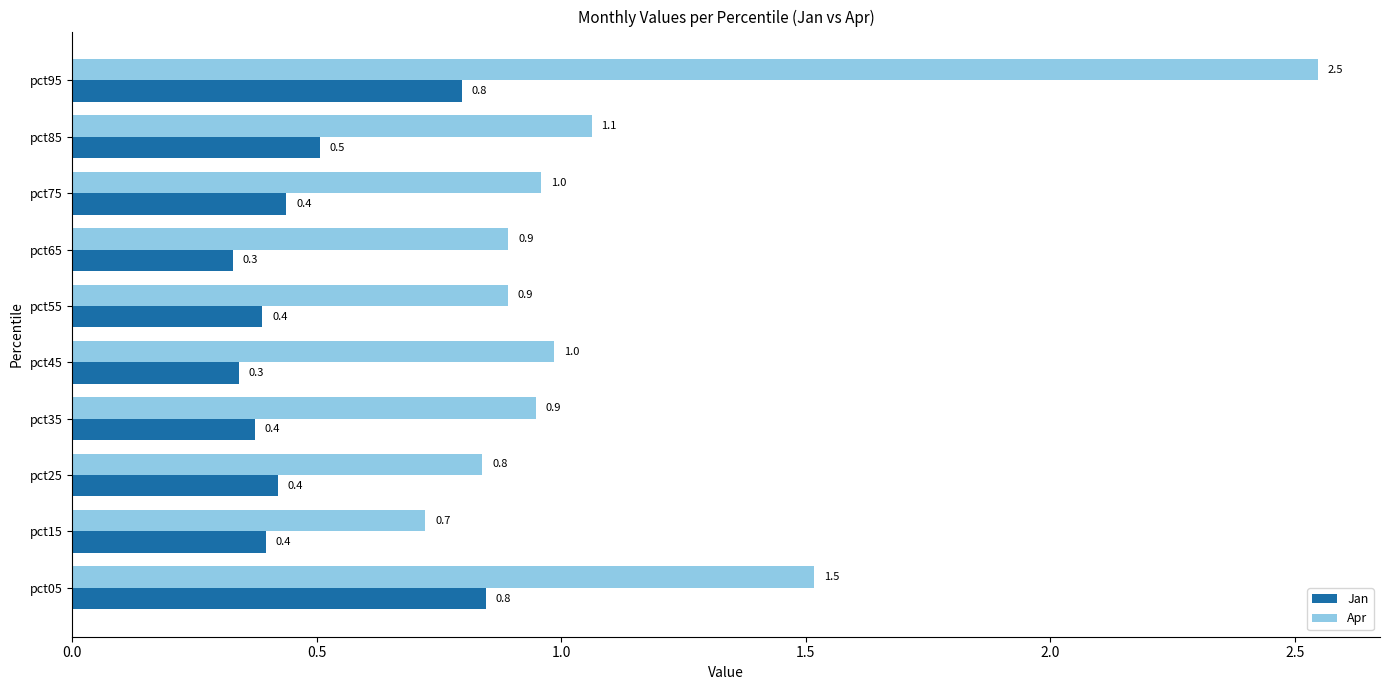

The value of Apr at pct95 is 4.6. True or false?

False